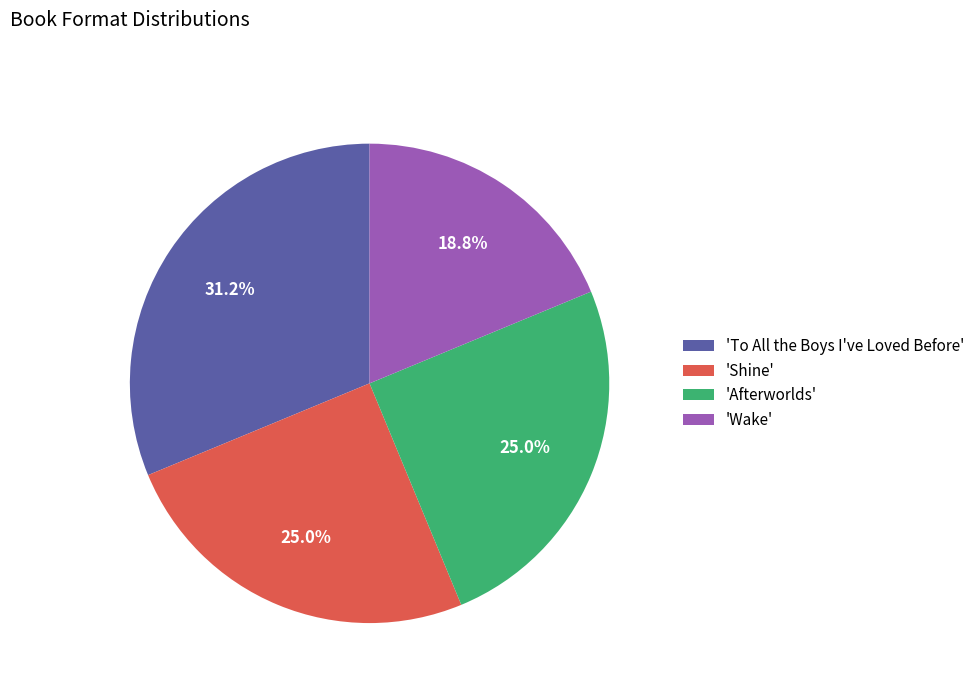

What is the largest slice in the pie chart?

'To All the Boys I've Loved Before'